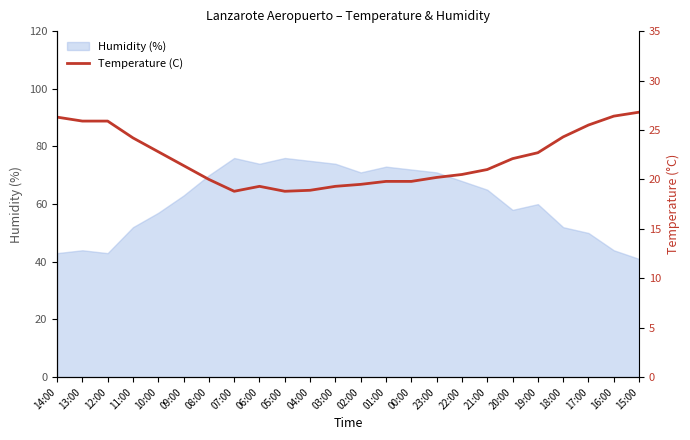

List the labels in order of value, largest first.

15:00, 16:00, 14:00, 13:00, 12:00, 17:00, 18:00, 11:00, 10:00, 19:00, 20:00, 09:00, 21:00, 22:00, 23:00, 08:00, 01:00, 00:00, 02:00, 06:00, 03:00, 04:00, 07:00, 05:00